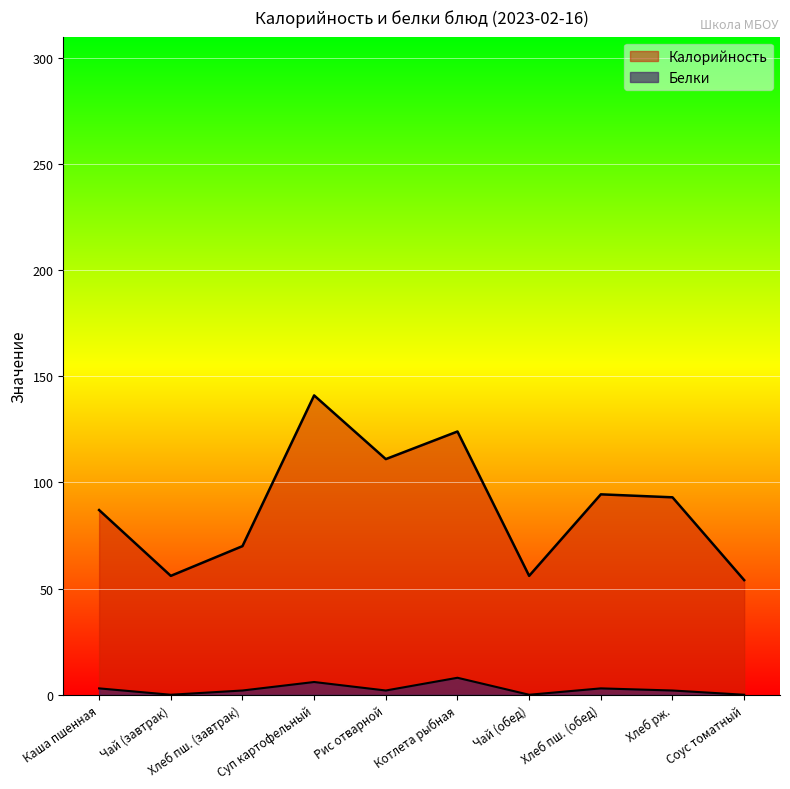

How many interior local peaks does the Белки series have?

3